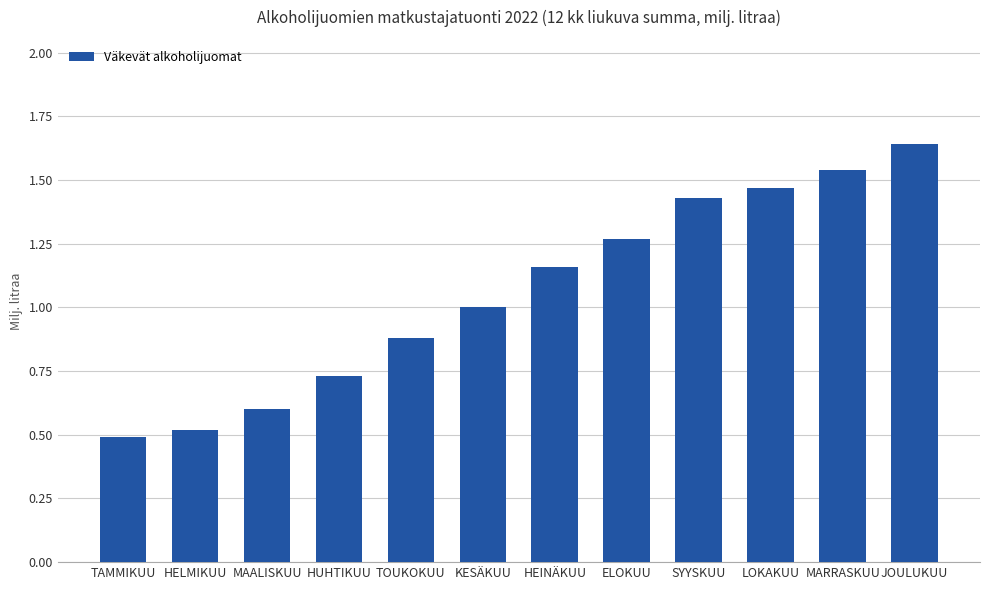

What is the minimum value shown in the chart?

0.5